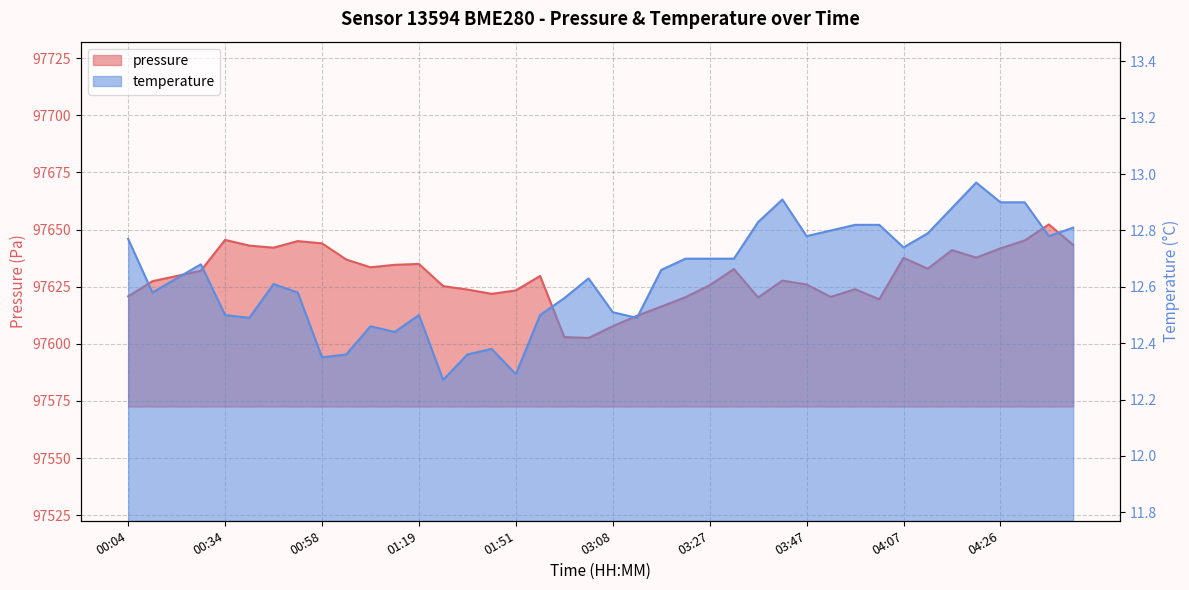

What is the label of the 22nd point from the right?

02:58